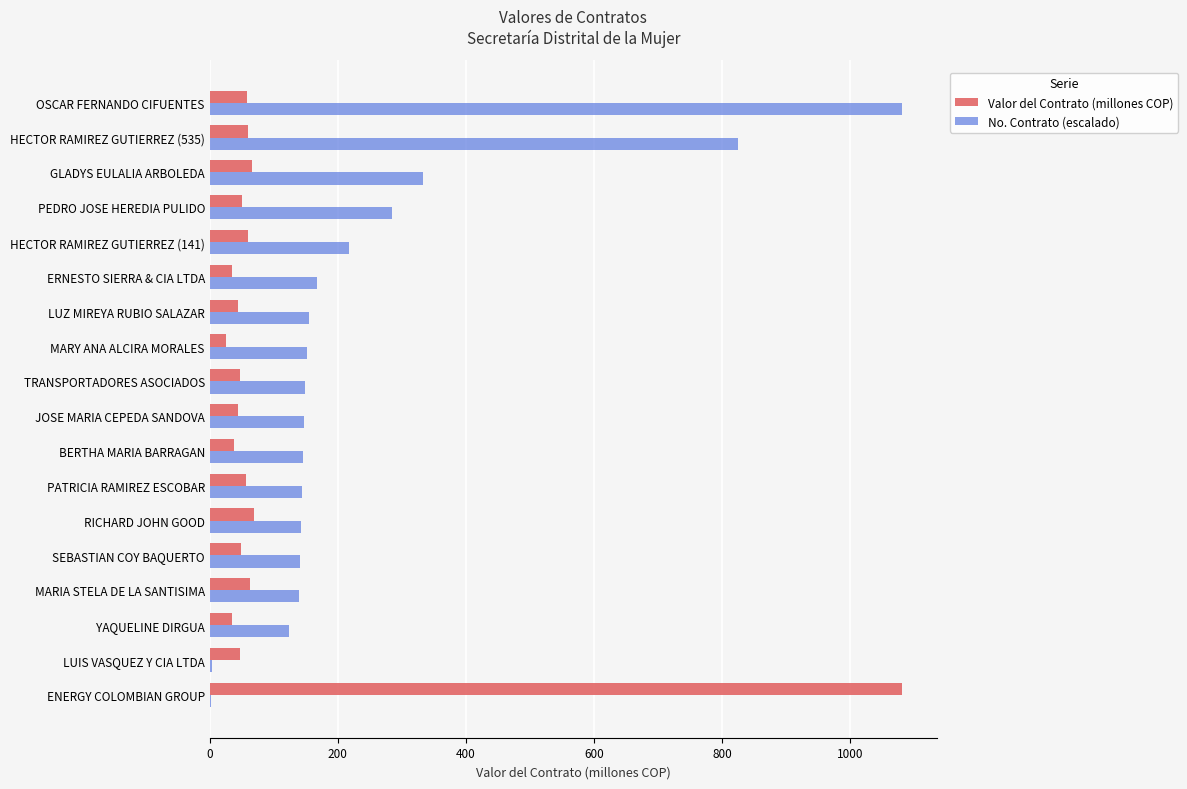

What are all the series names shown in the legend?

Valor del Contrato (millones COP), No. Contrato (escalado)